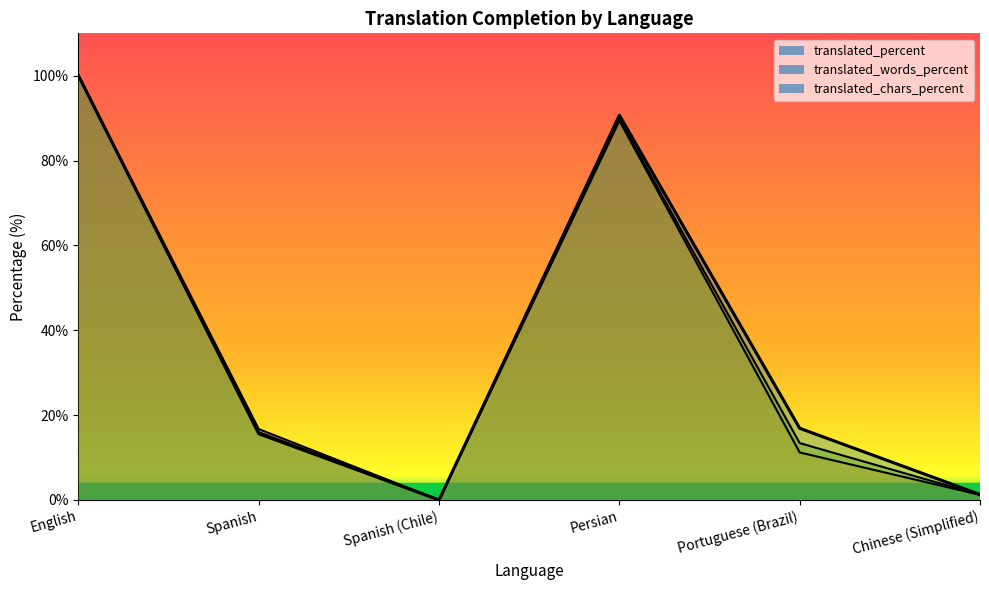

Read the translated_percent value at English.

100.0